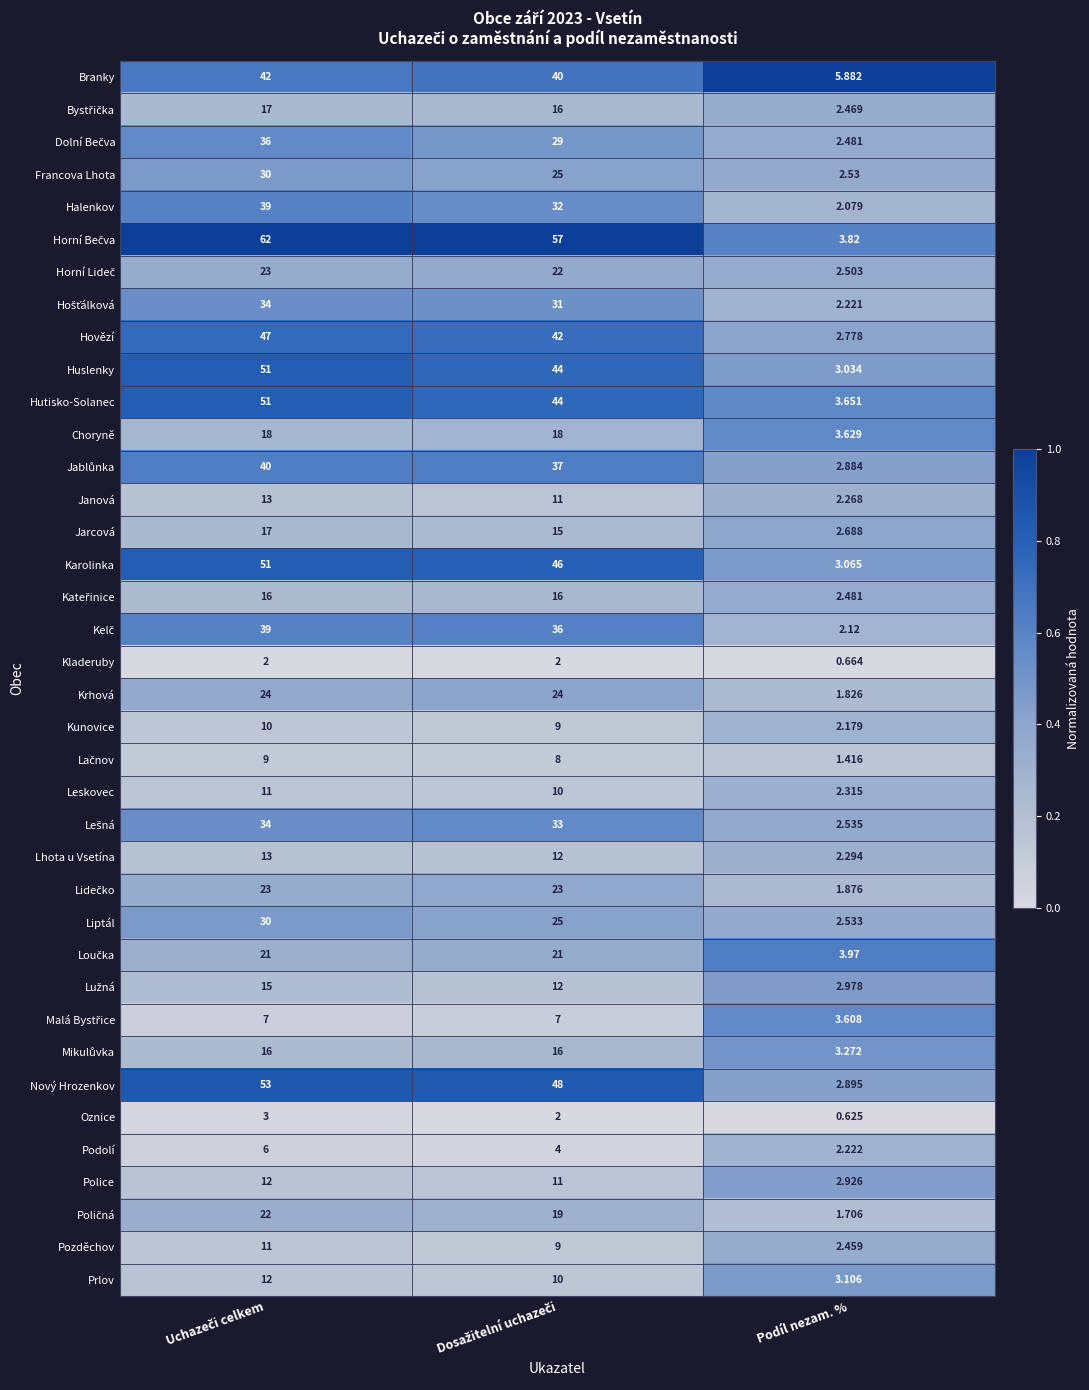

Which label corresponds to the smallest value in the chart?

Podíl nezam. %